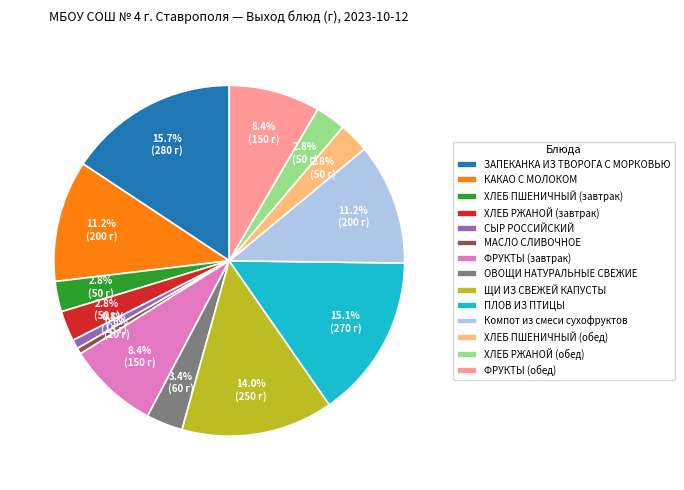

Which slice is the largest?

ЗАПЕКАНКА ИЗ ТВОРОГА С МОРКОВЬЮ